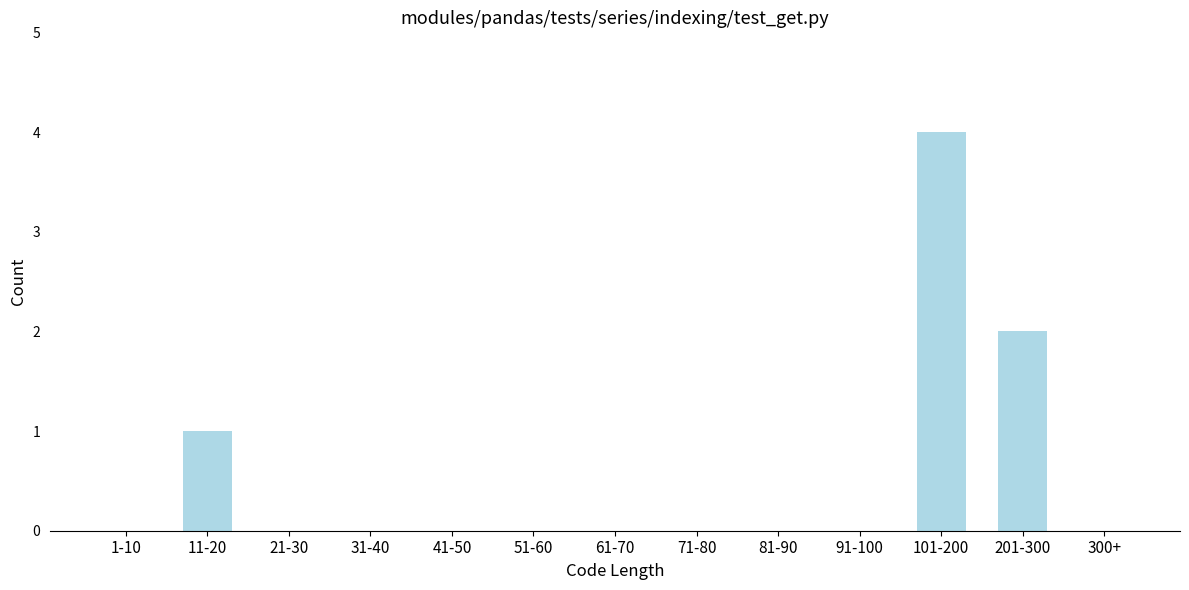

Reading left to right, what are all the values shown in this chart?

1-10=0	11-20=1	21-30=0	31-40=0	41-50=0	51-60=0	61-70=0	71-80=0	81-90=0	91-100=0	101-200=4	201-300=2	300+=0